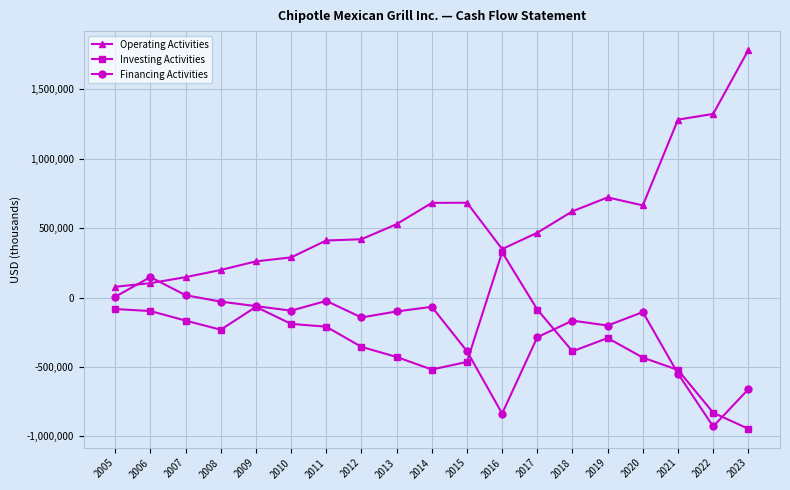

Is the value of Financing Activities at 2018 greater than the value of Operating Activities at 2010?

No